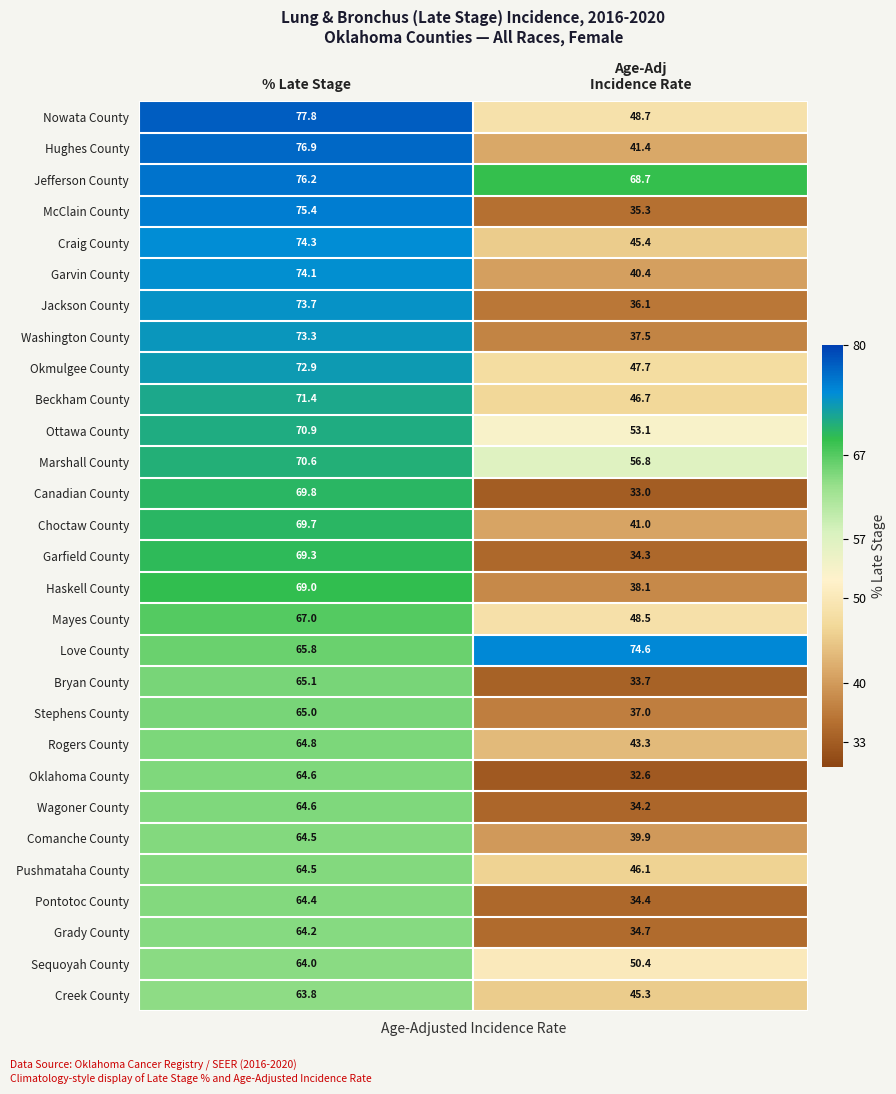

The value of Pushmataha County at % Late Stage is 101.9. True or false?

False